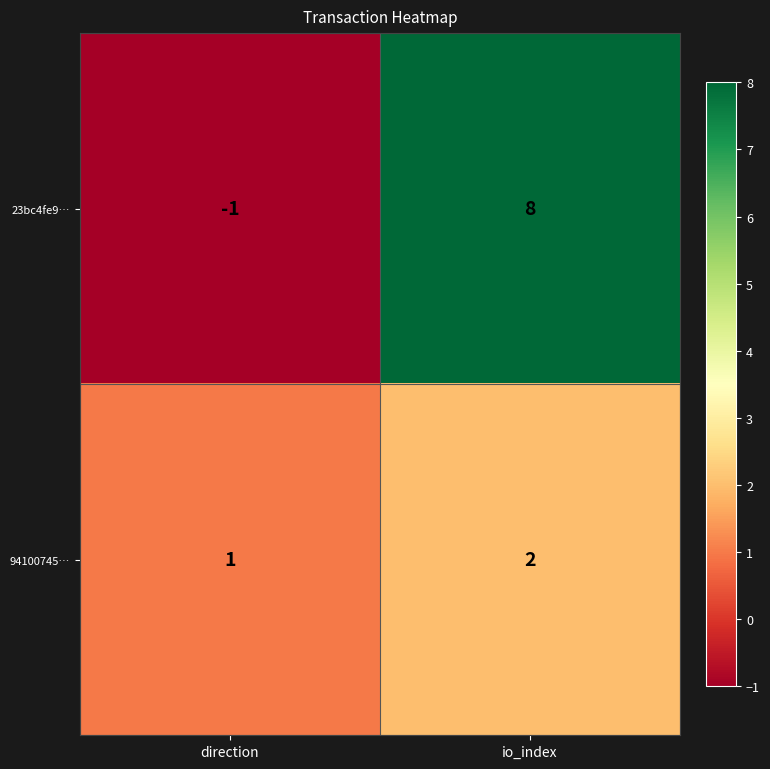

What is the total value across all series at io_index?

10